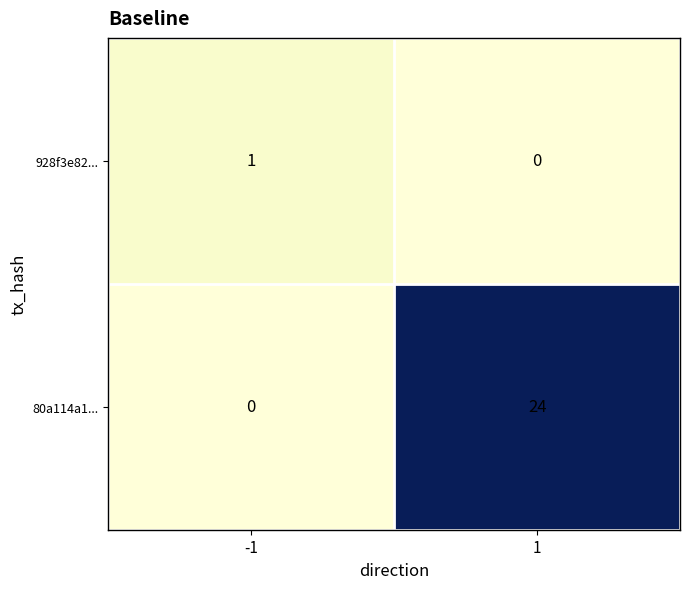

True or false: 928f3e82... has a value of 1 at -1.

True